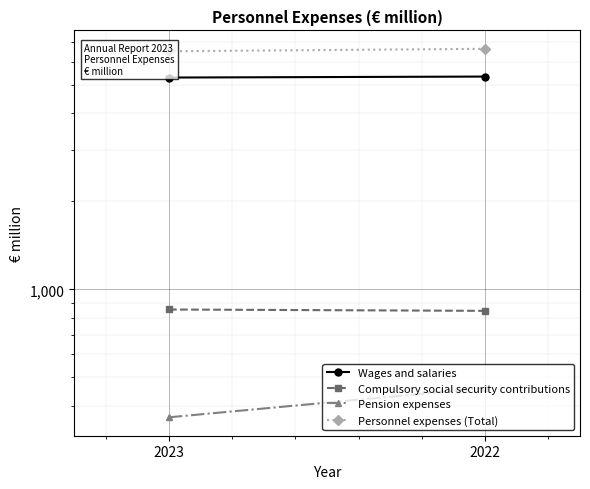

Which series has the largest total across all categories?

Personnel expenses (Total)